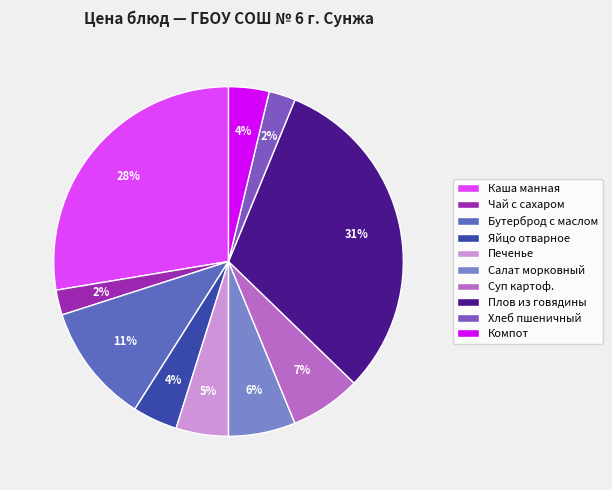

What percentage is the Печенье slice, to the nearest percent?

5%